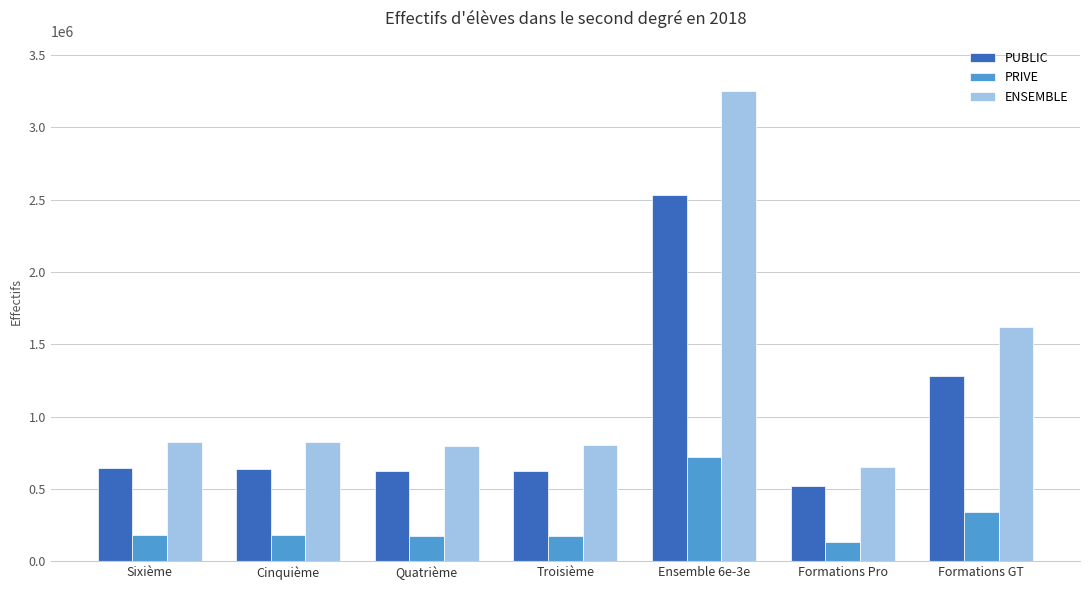

Which category has the lowest value in the PUBLIC series?

Formations Pro